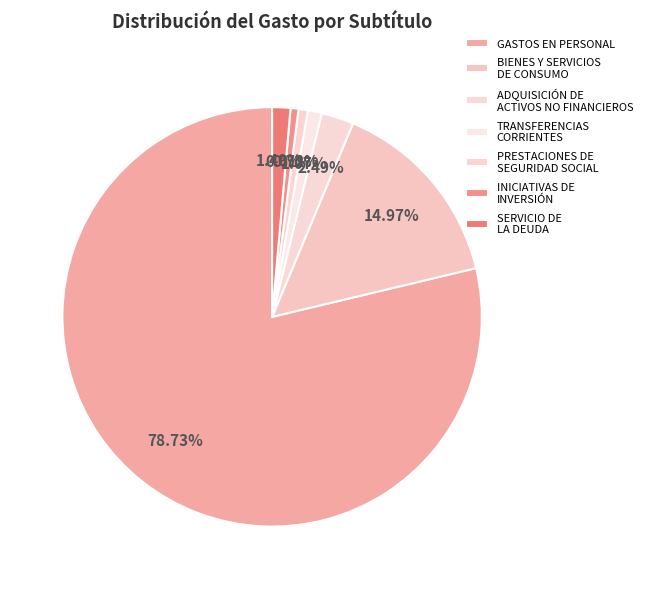

To the nearest percent, what percentage of the pie is INICIATIVAS DE INVERSIÓN?

1%